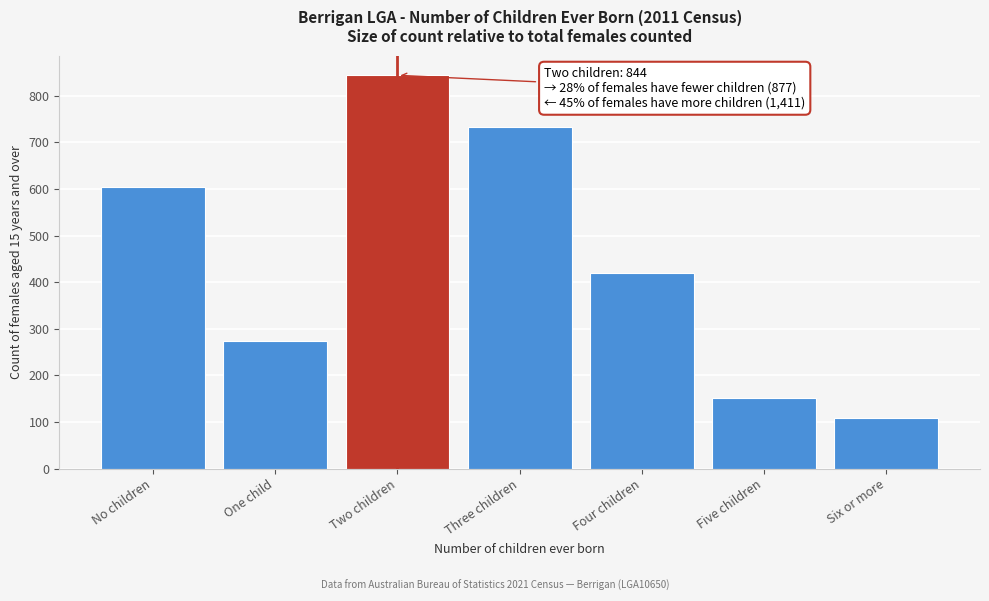

Reading left to right, extract all data points from this chart.

604	273	844	733	419	151	108